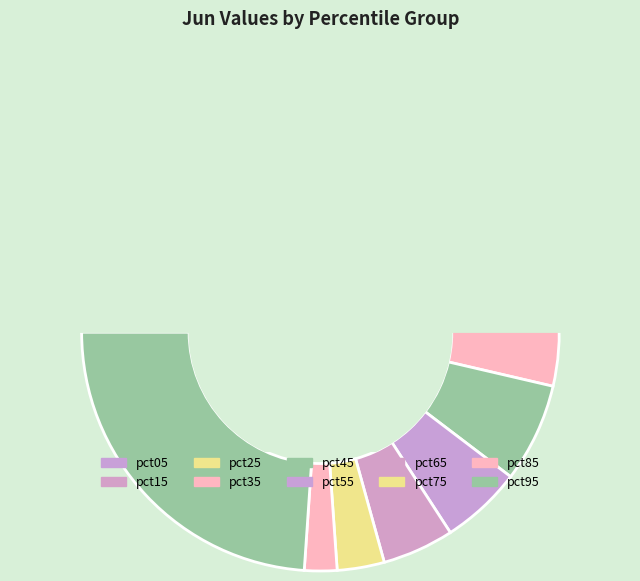

Does pct05 account for over 50% of the chart?

No